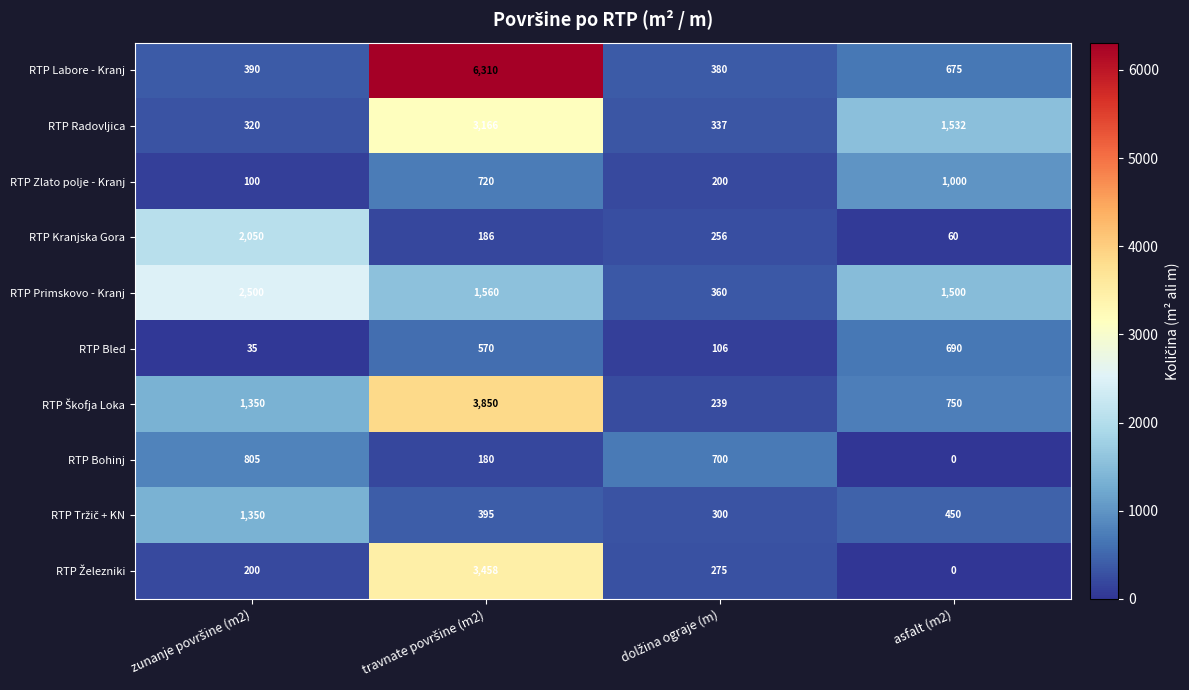

How many categories are shown in the chart?

4